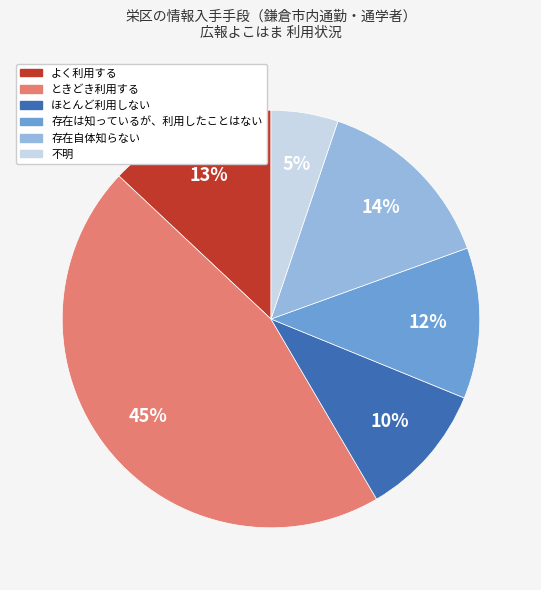

What is the largest slice in the pie chart?

ときどき利用する